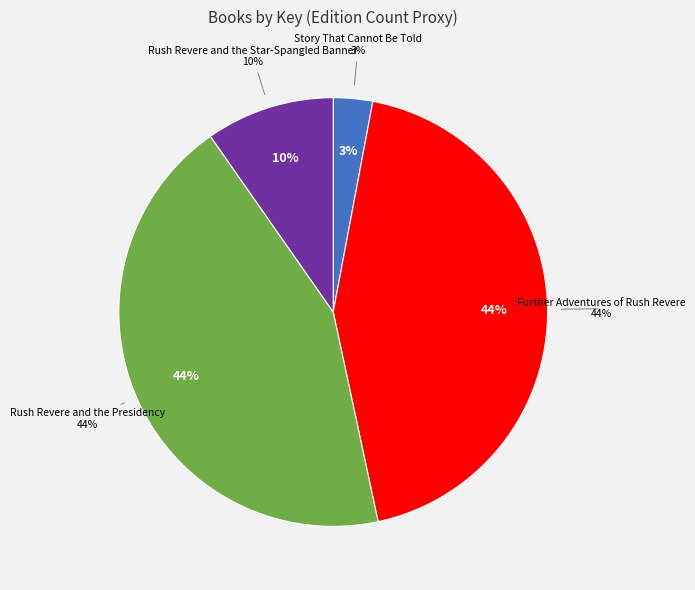

How many segments does this pie chart have?

4